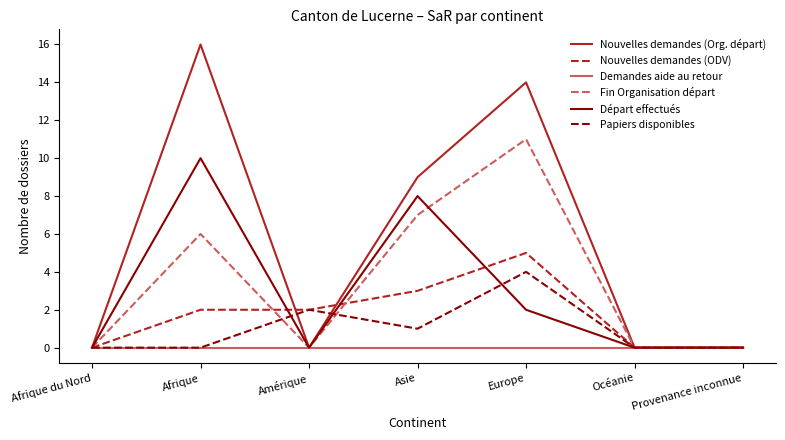

What is the greatest value displayed?

16